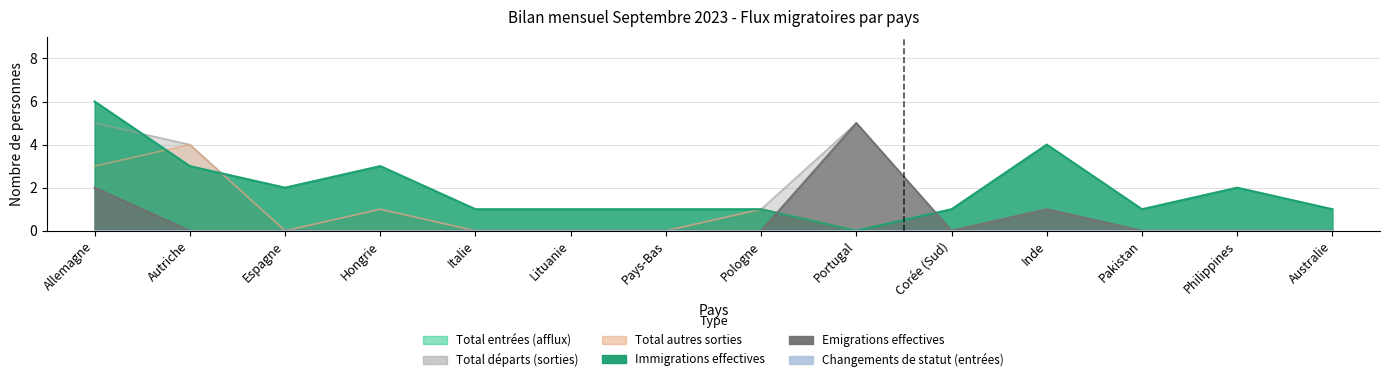

Rank the series by their maximum value, from highest to lowest.

Total entrées (afflux), Immigrations effectives, Total départs (sorties), Emigrations effectives, Total autres sorties